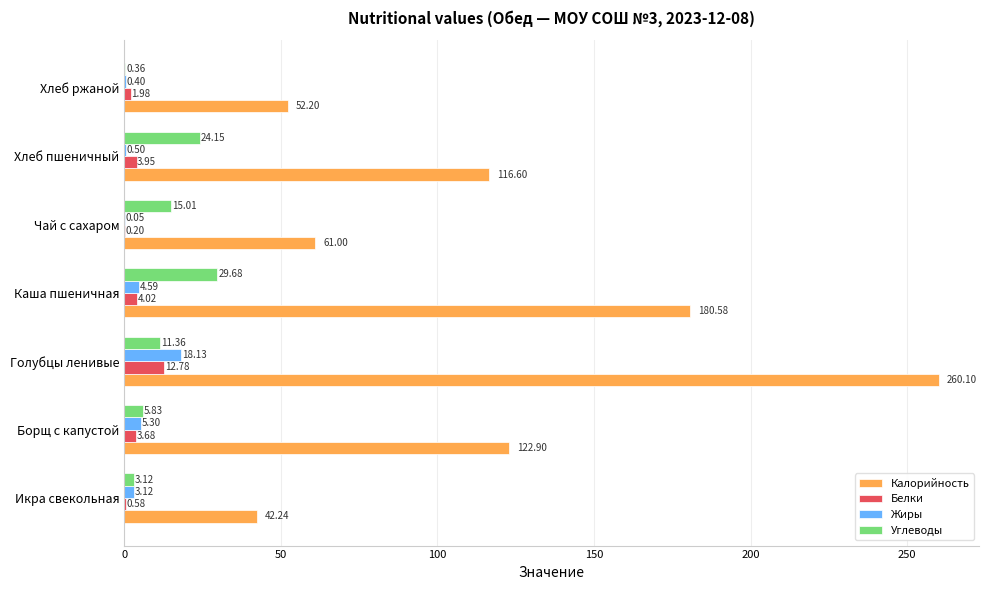

At which label is Углеводы closest to 15?

Чай с сахаром